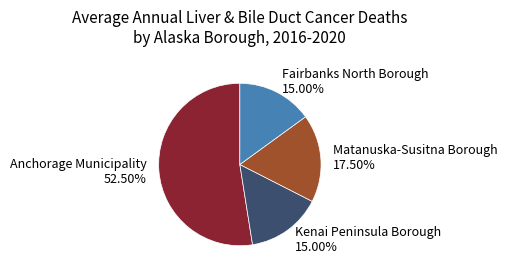

True or false: Matanuska-Susitna Borough accounts for 23% of the total.

False